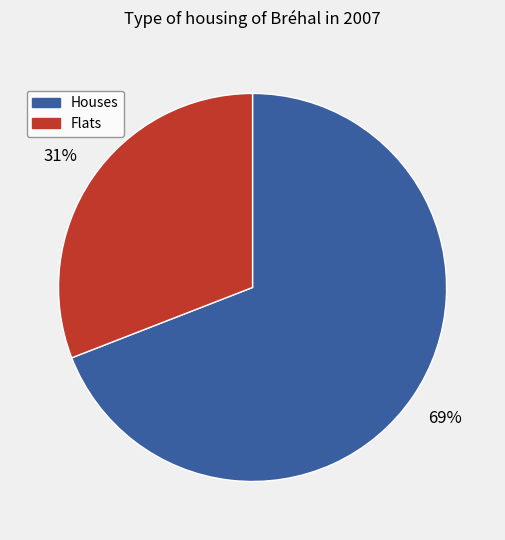

To the nearest percent, what percentage of the pie is Houses?

69%